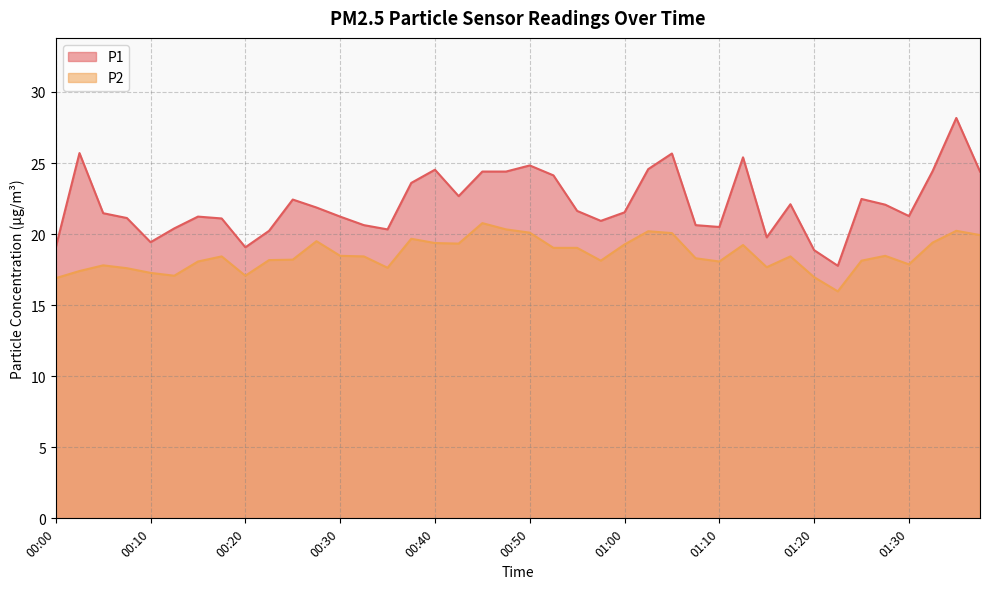

Which series has the widest spread of values?

P1